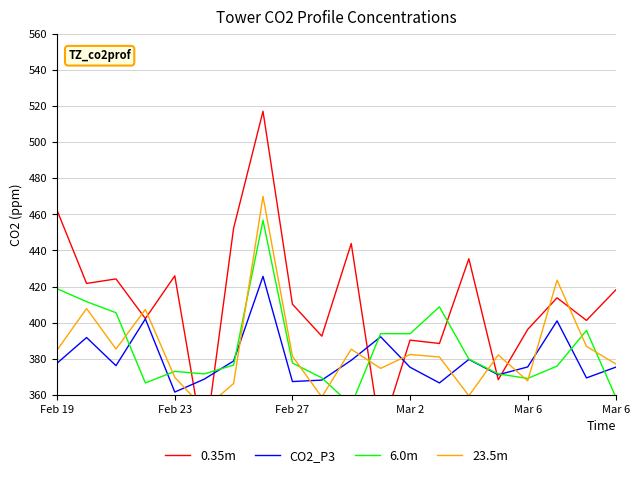

What are all the series names shown in the legend?

0.35m, CO2_P3, 6.0m, 23.5m